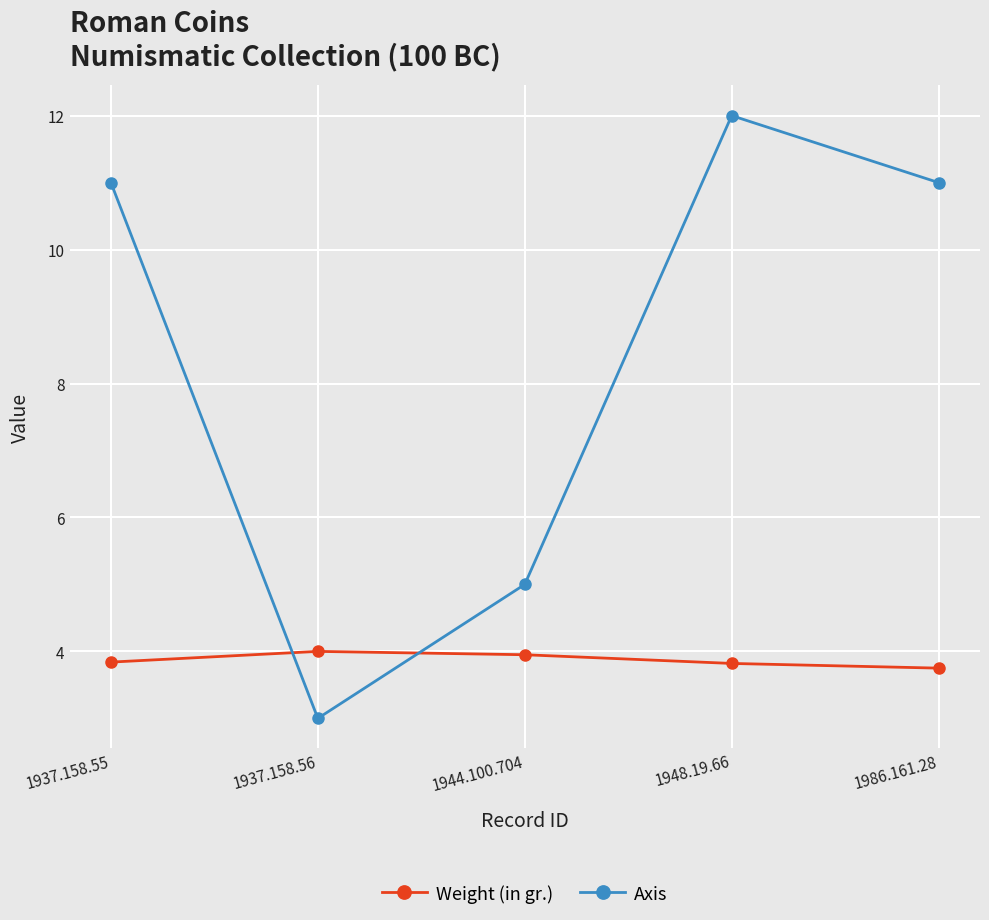

What value does the Weight (in gr.) series have at 1948.19.66?

3.8